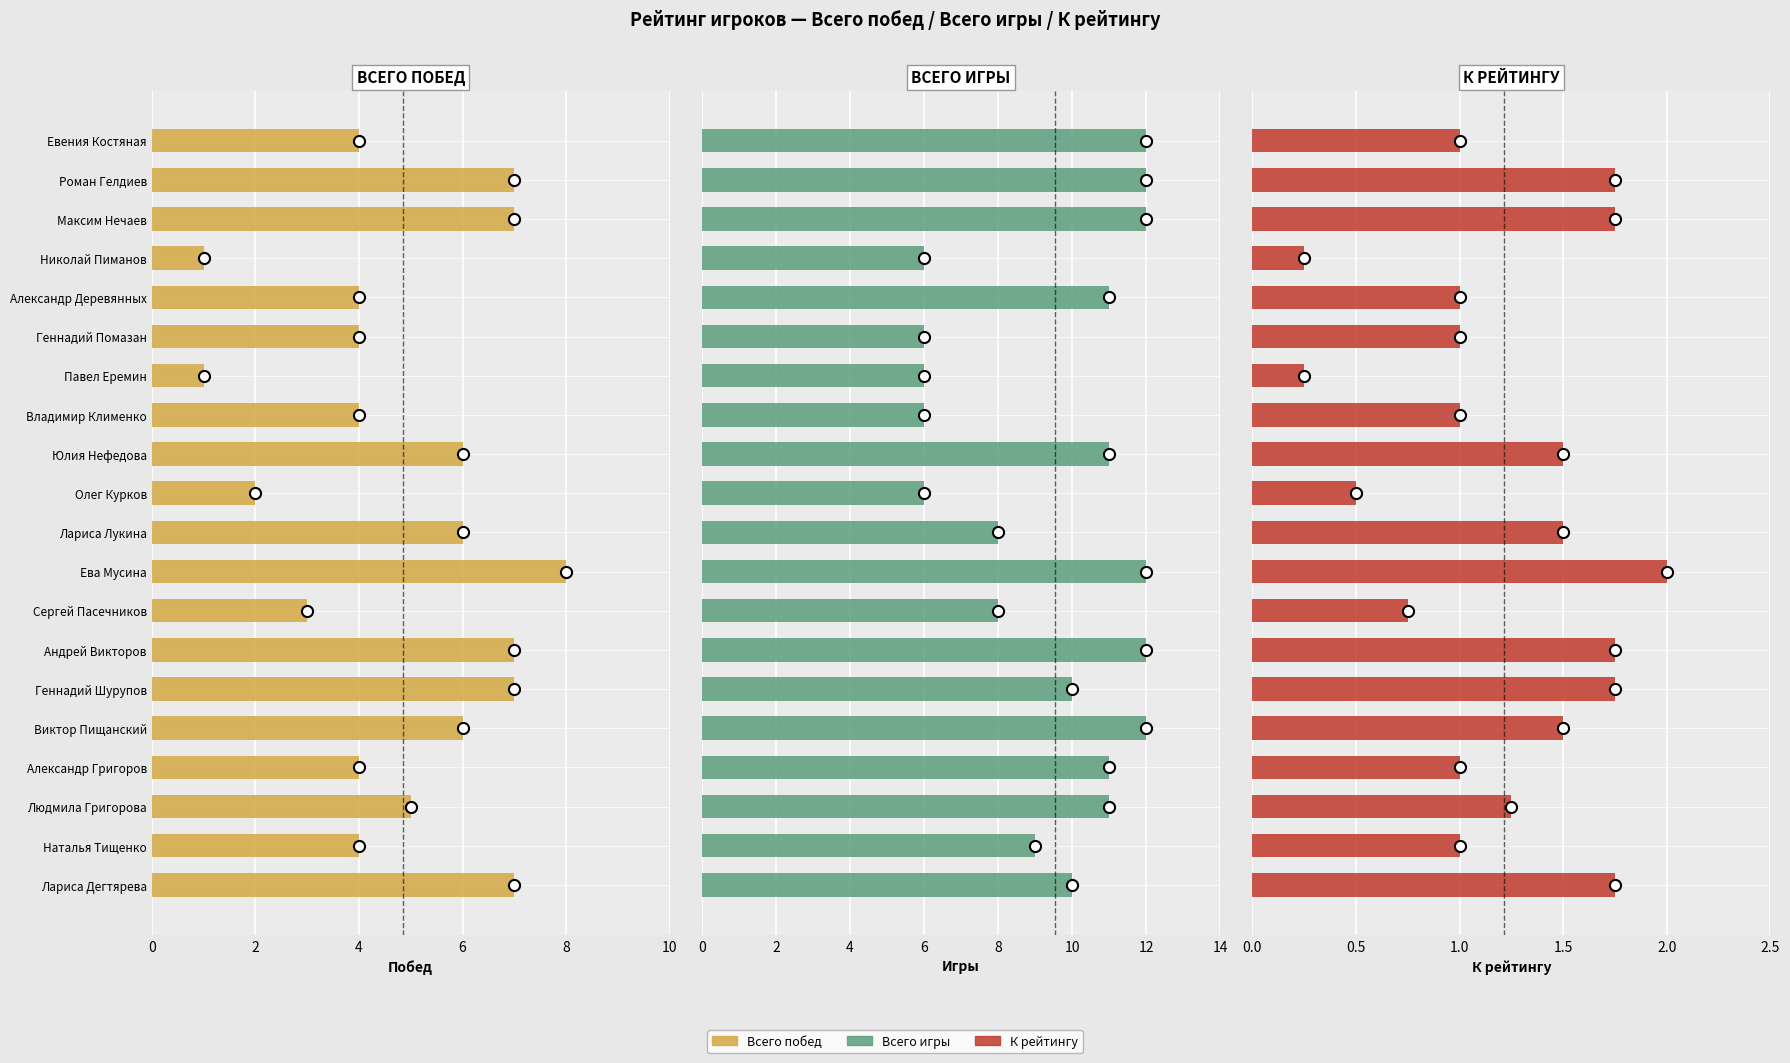

Where does the Всего побед series first go above 5?

Роман Гелдиев